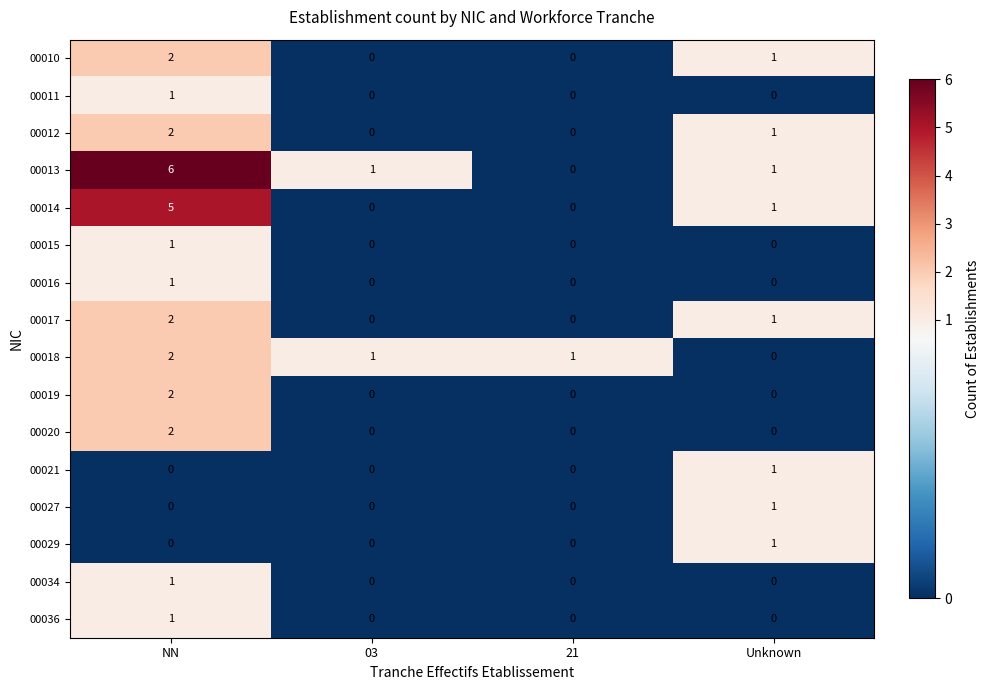

What is the total value across all series at Unknown?

8